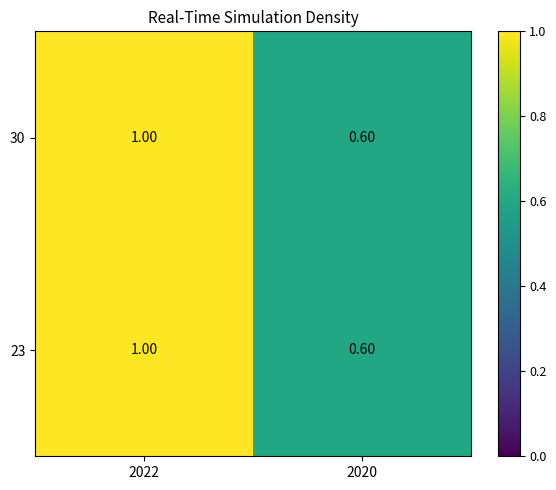

What is the sum of all 23 values?

1.6